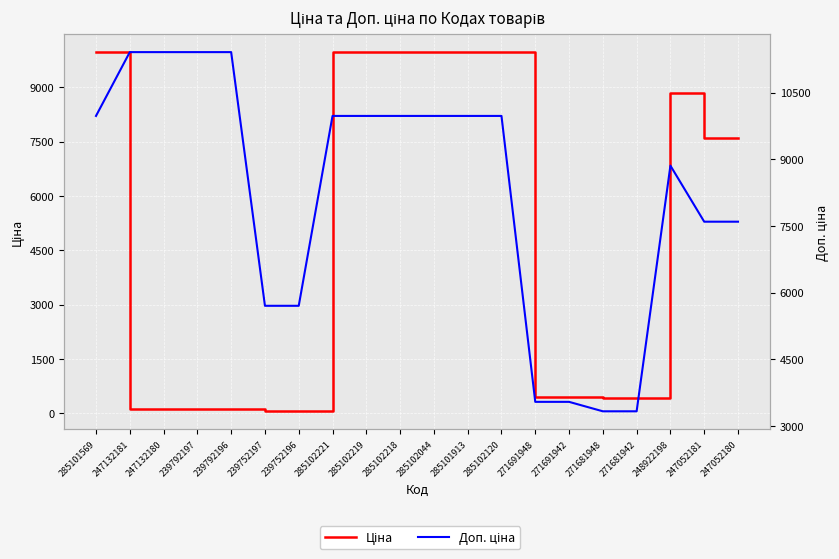

How many distinct data groups are displayed?

2